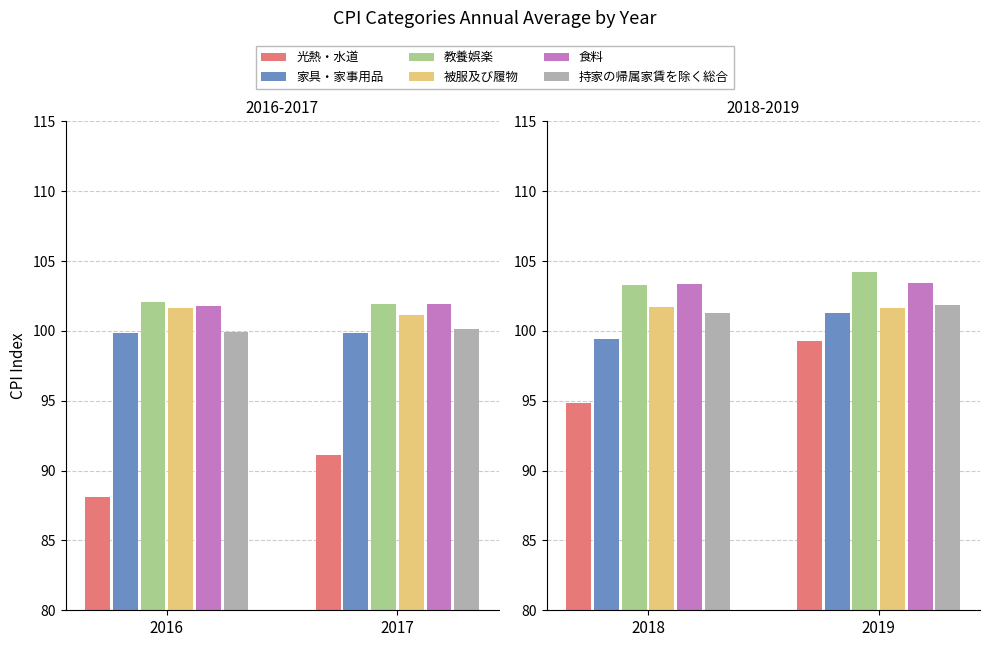

Which series has the largest total across all categories?

教養娯楽